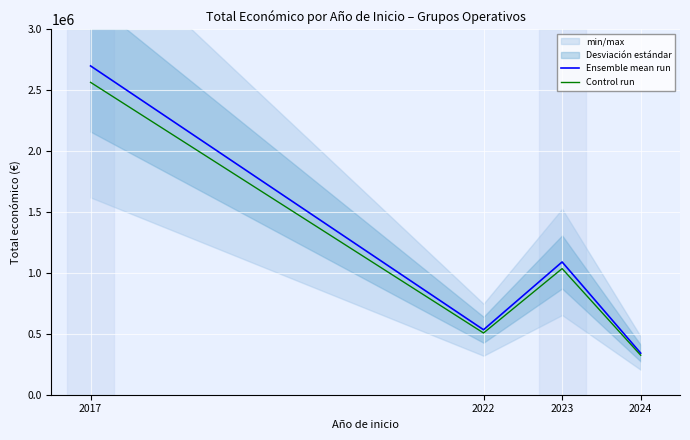

True or false: Control run and Ensemble mean run intersect in this chart.

False